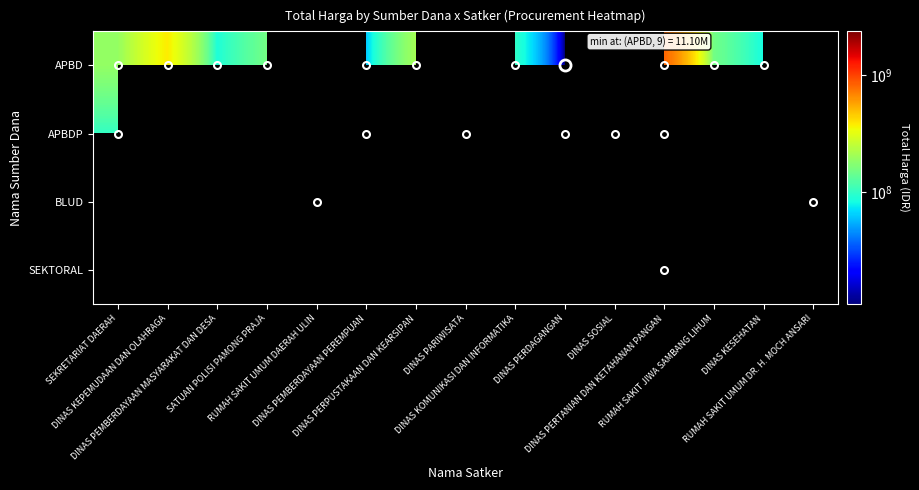

The value of APBDP at DINAS PERDAGANGAN is 21871512.5. True or false?

False